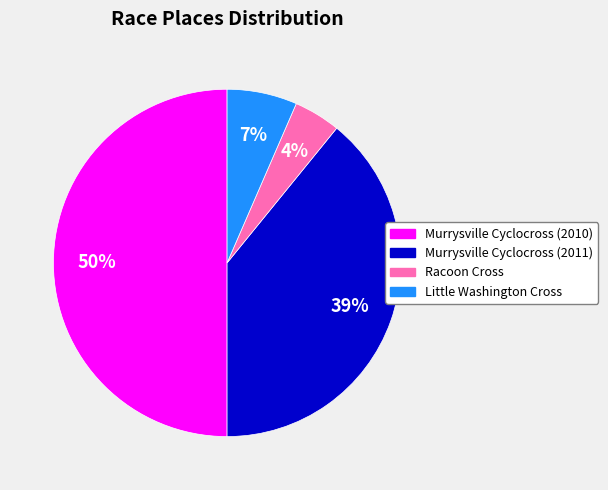

Do Little Washington Cross and Murrysville Cyclocross (2011) together represent more than half of the pie?

No